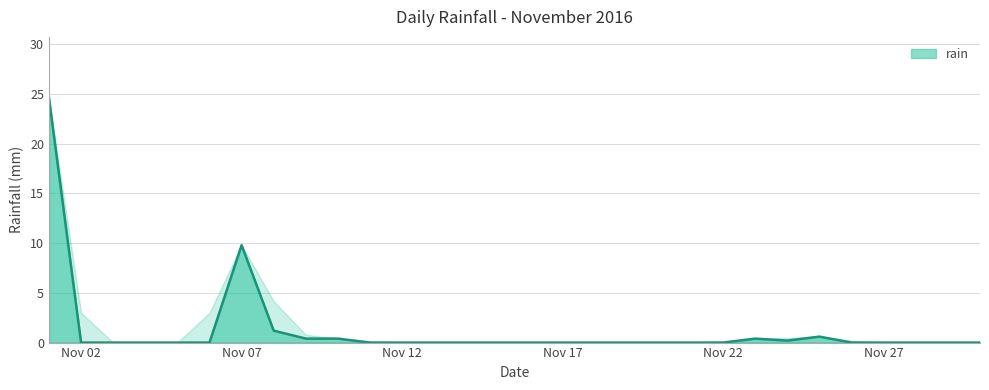

How many lines are shown in the chart?

1